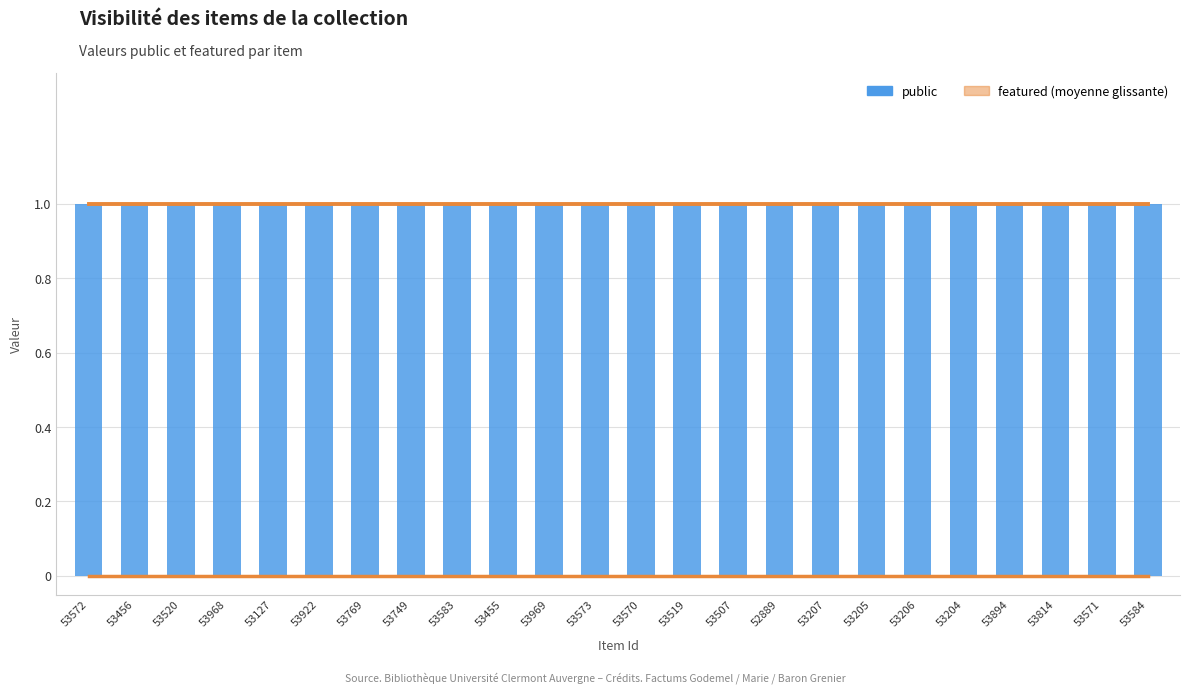

At which label is featured (moyenne glissante) closest to 0?

53572